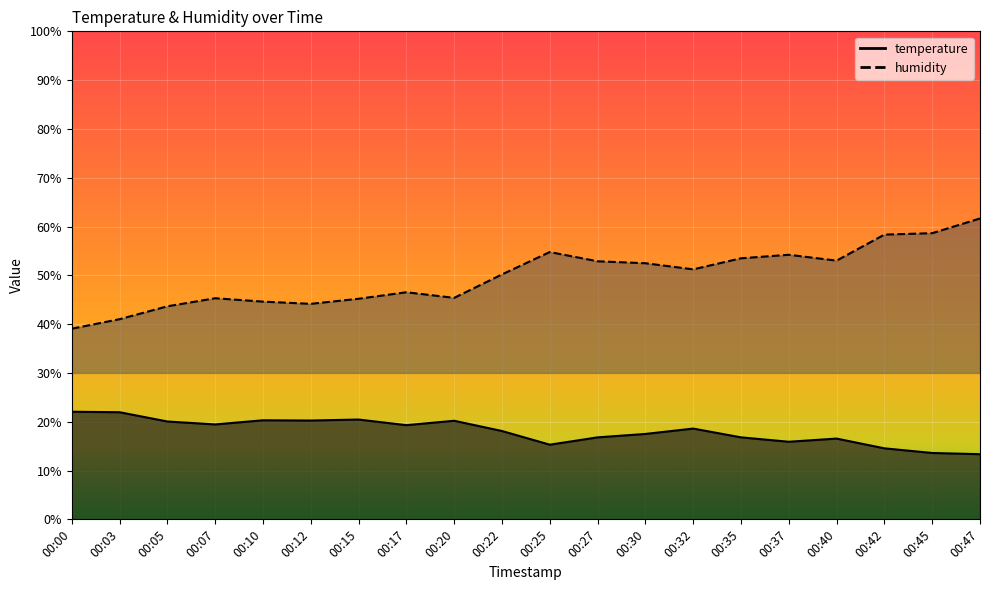

Where is the first local maximum for humidity?

00:07